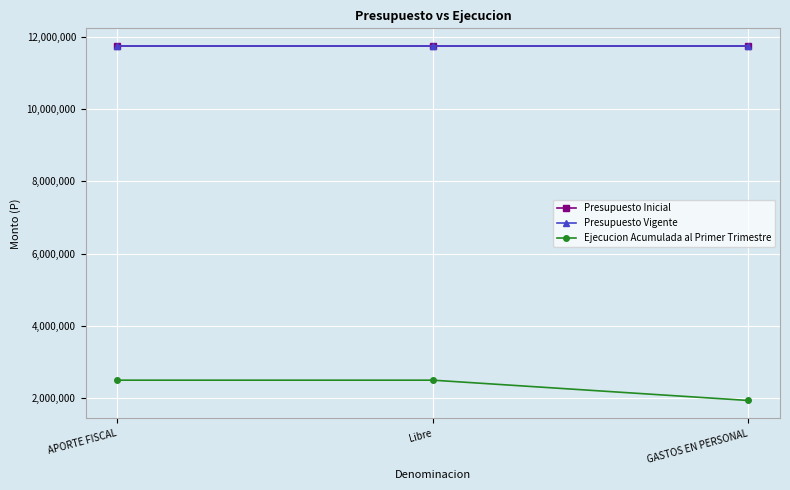

Is this an area chart (filled region under the line)?

No